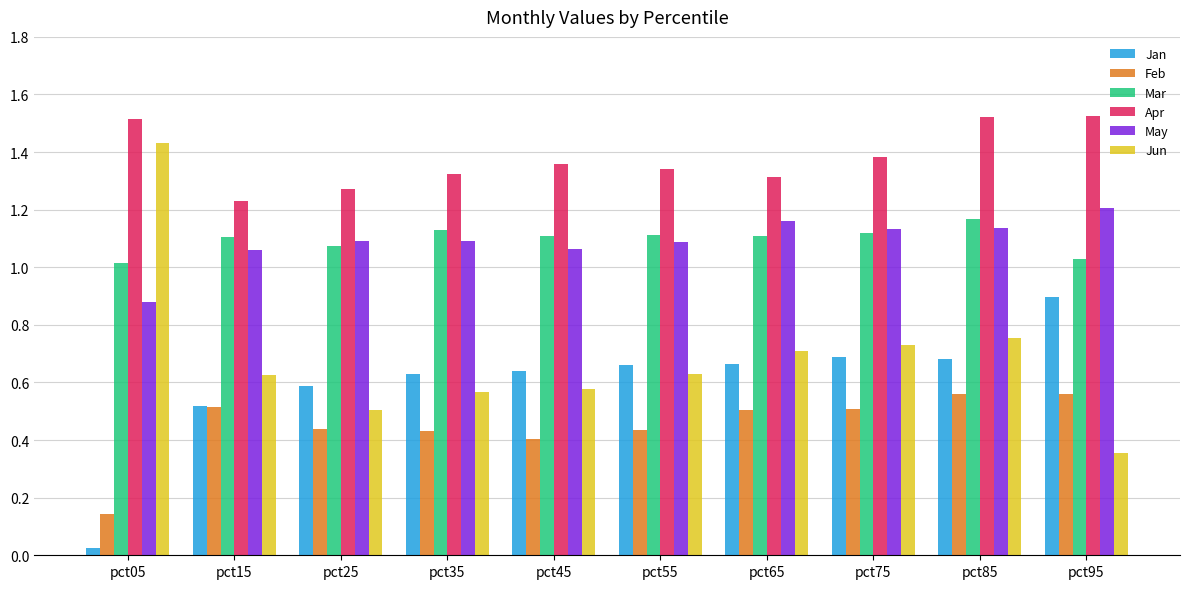

How many data points in May are above 1?

9